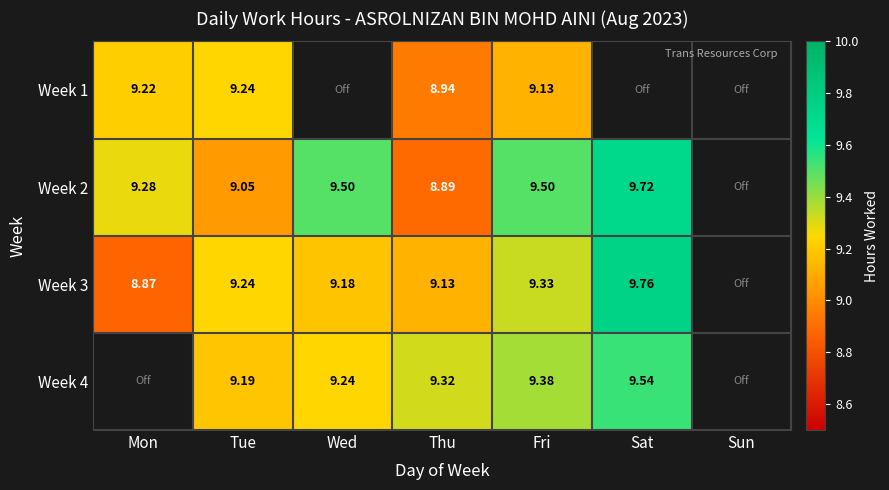

Is the value of Week 3 at Fri greater than the value of Week 1 at Tue?

Yes